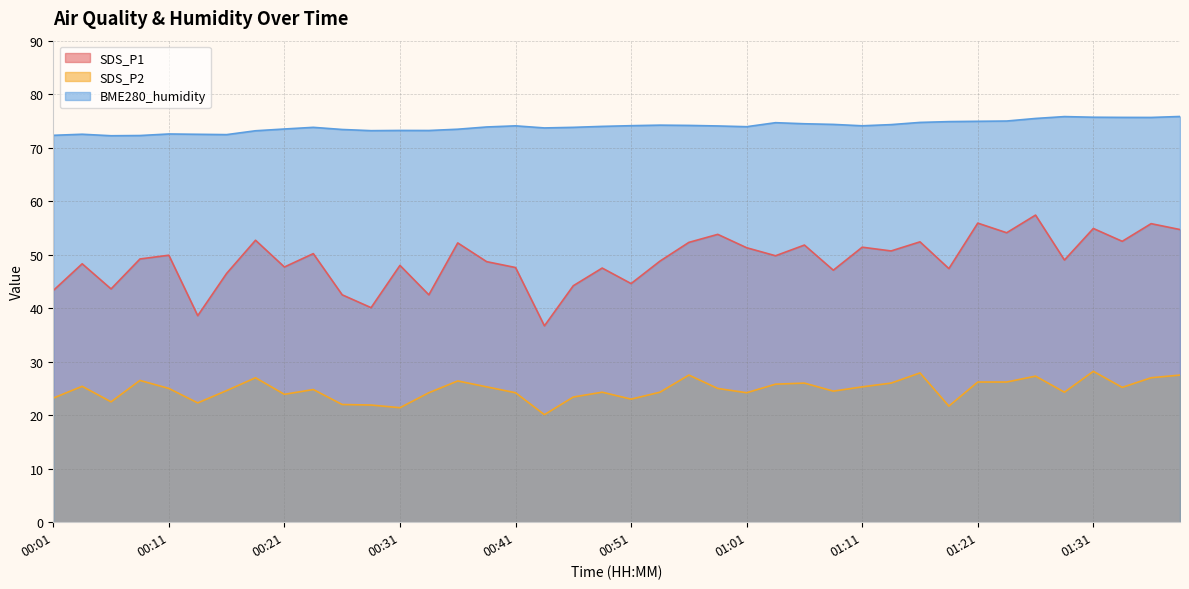

Count the number of data series in this chart.

3